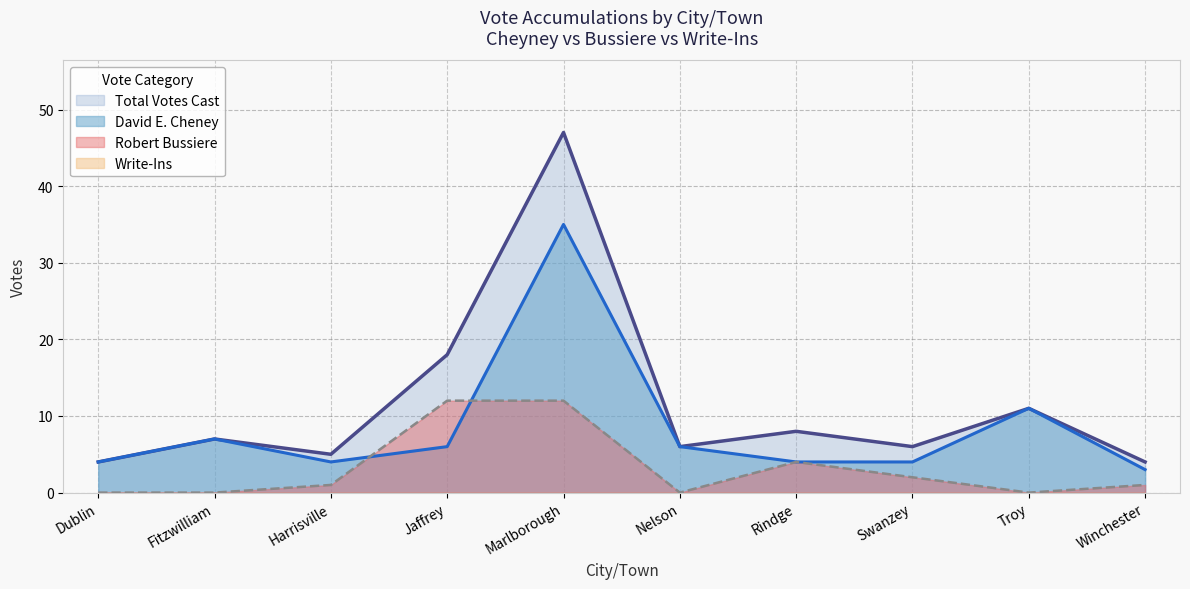

What is the label of the 10th point from the right?

Dublin